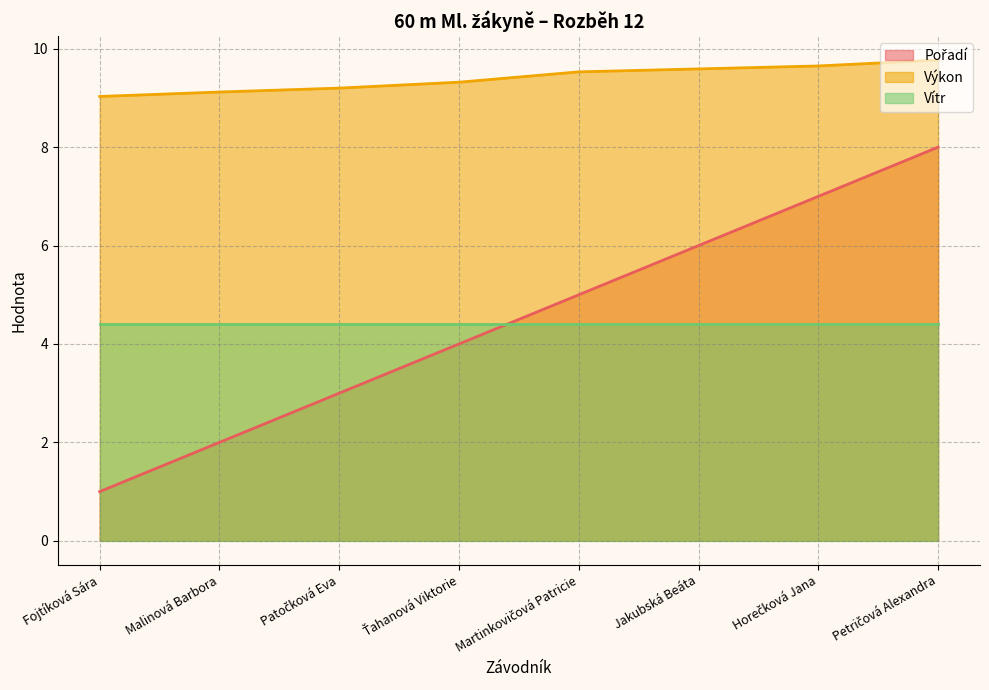

At which label does Pořadí first exceed 5?

Jakubská Beáta